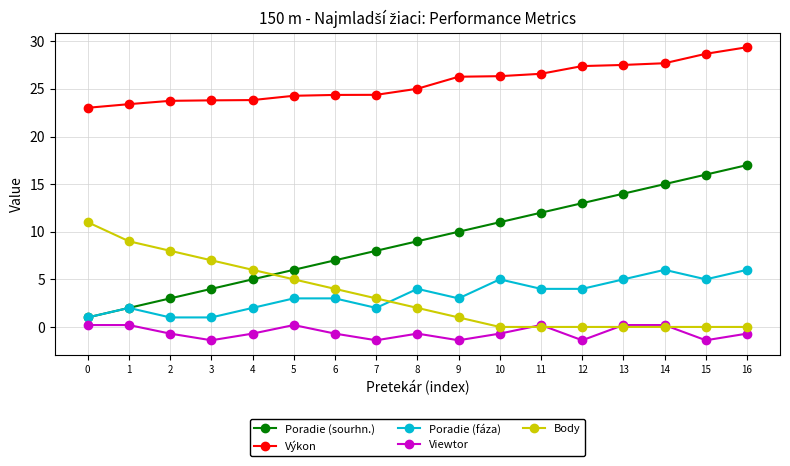

How many values in the Viewtor series exceed 0?

6